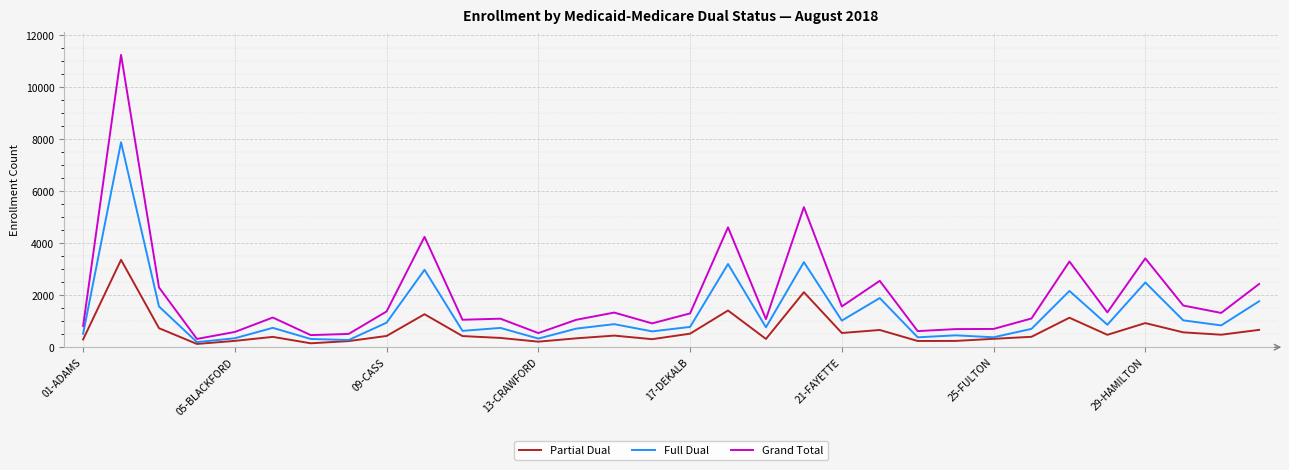

What is the maximum value for Full Dual?

7876